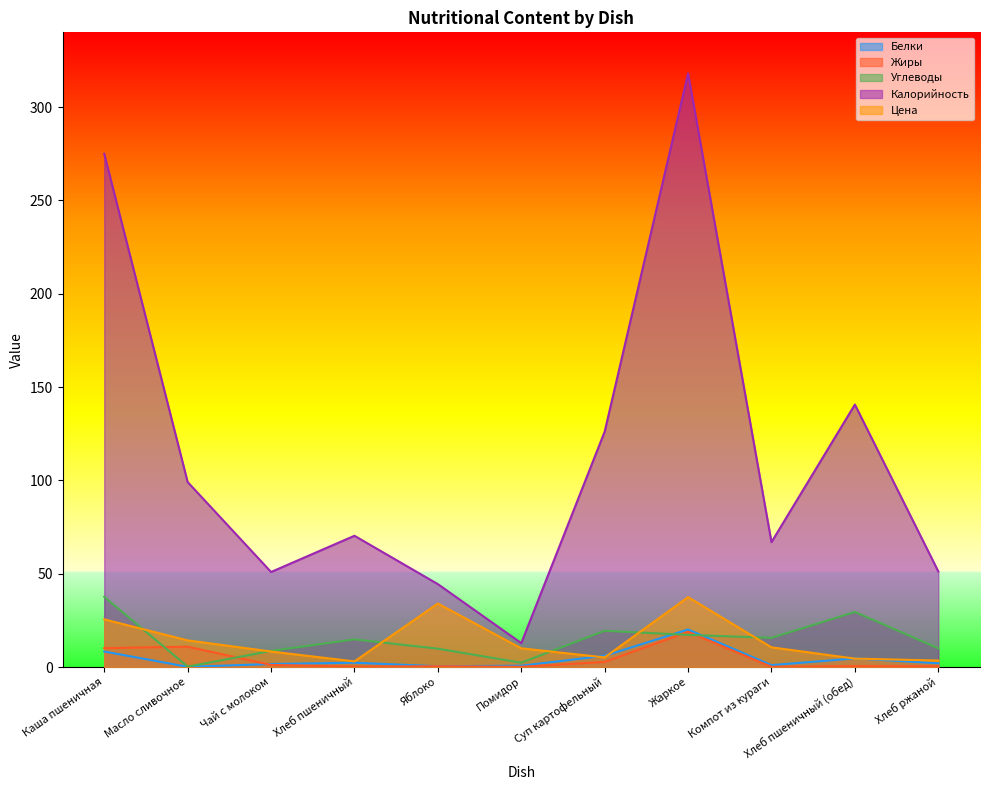

At Каша пшеничная, list the series in order from smallest to largest.

Белки, Жиры, Цена, Углеводы, Калорийность